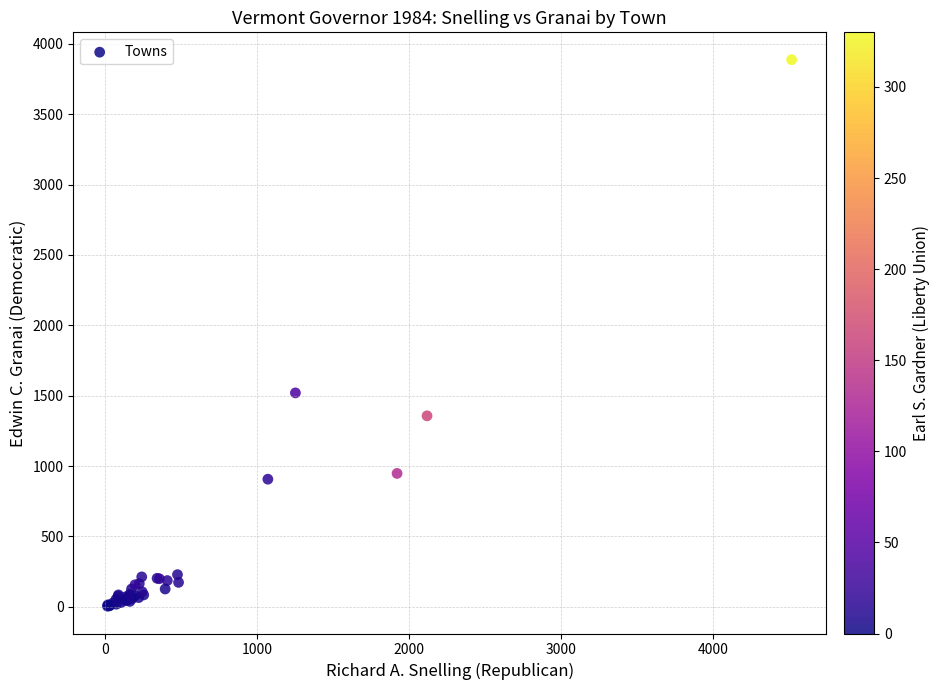

What Y value in the scatter plot is closest to 1946?

1520